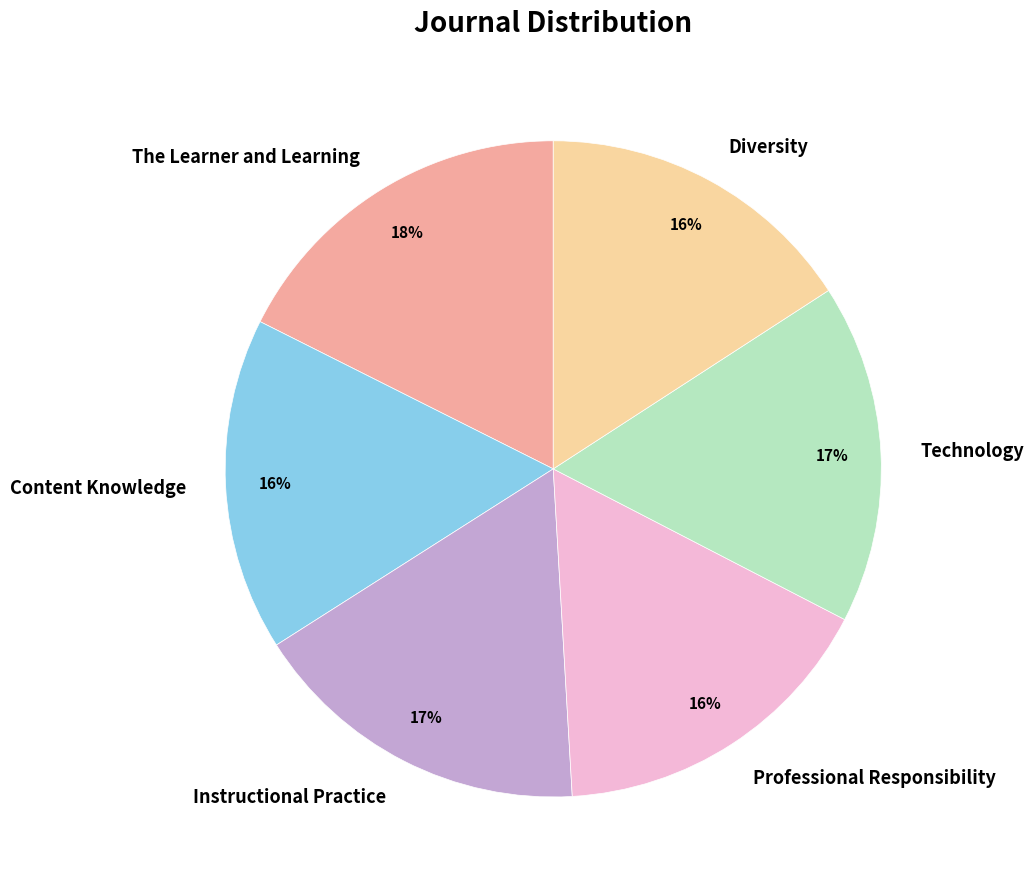

What is the ratio of the value at Technology to the value at Instructional Practice?

1.0